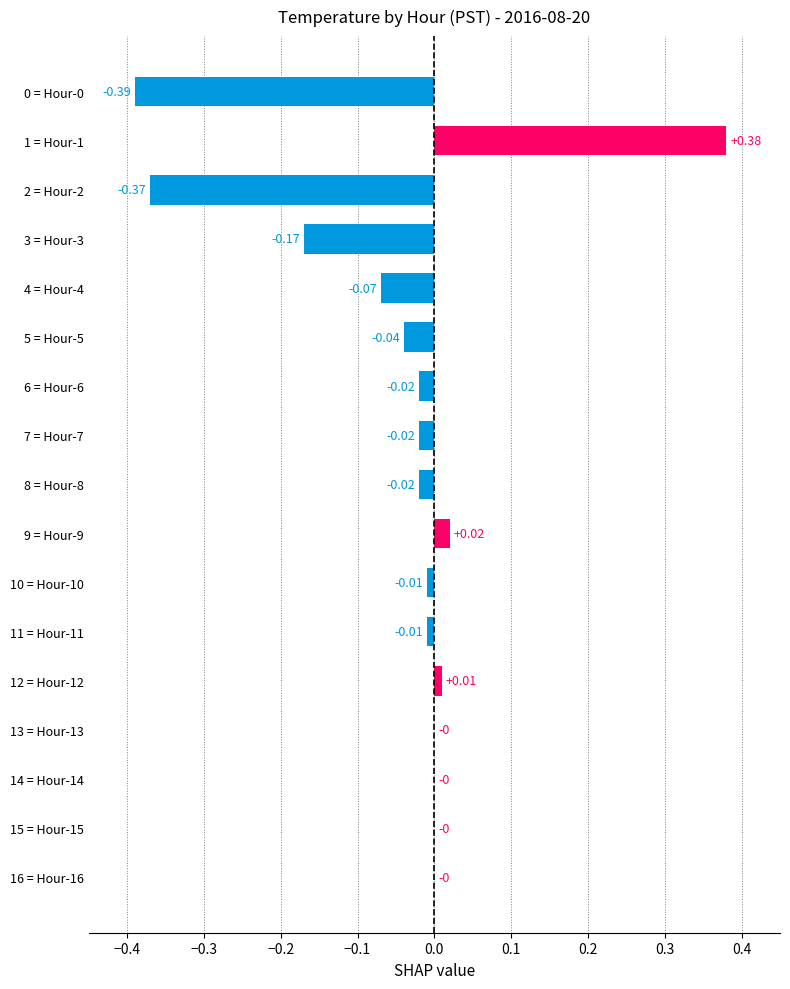

What is the sum of all values?

-0.7